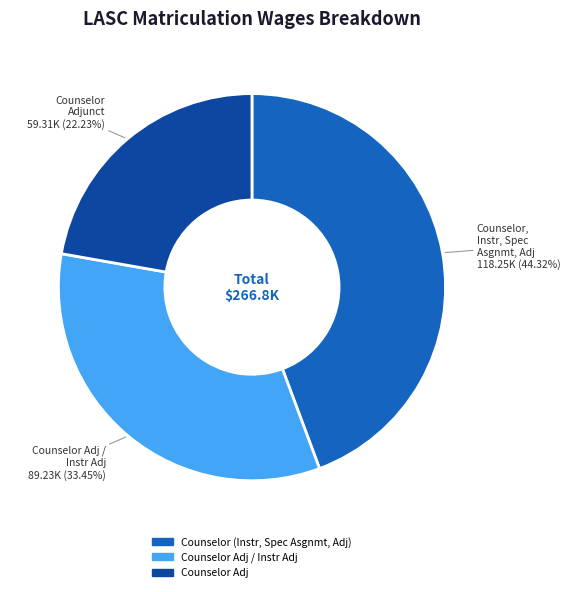

Is there a majority slice in this chart?

No